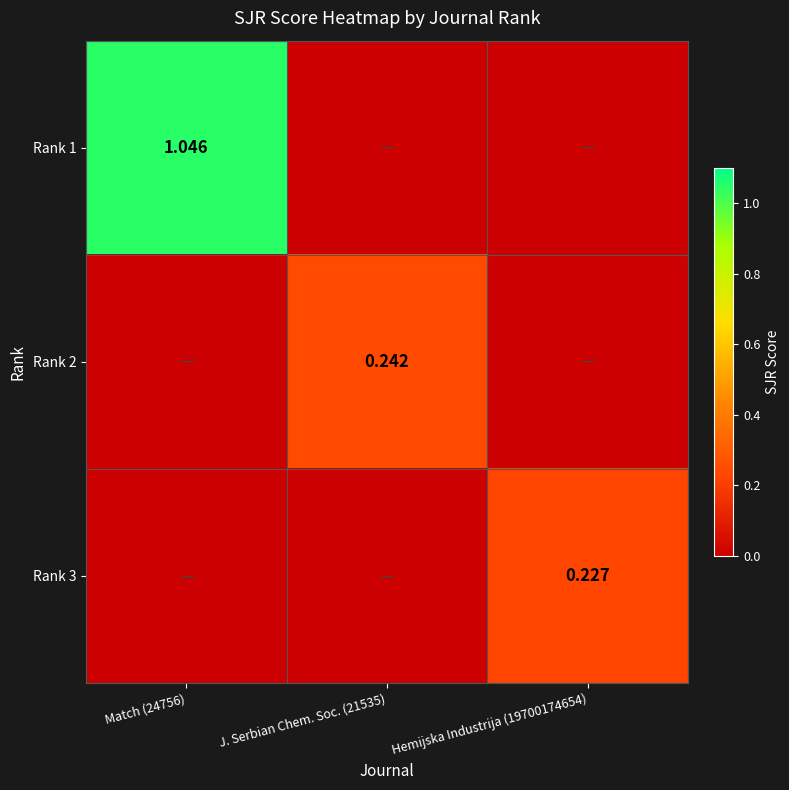

Rank the series at Hemijska Industrija (19700174654) from highest to lowest value.

Rank 3, Rank 1, Rank 2